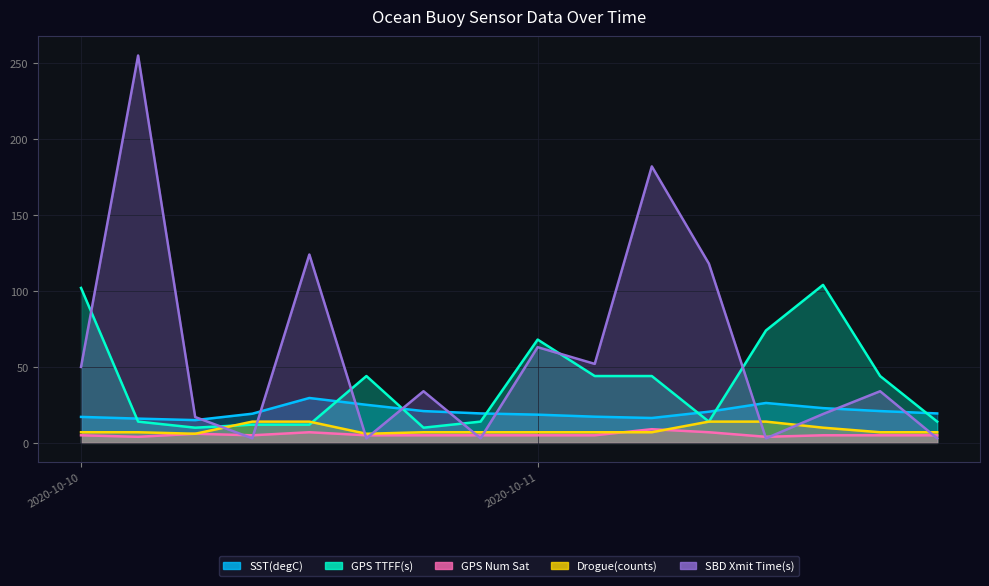

True or false: GPS Num Sat and SST(degC) intersect in this chart.

False